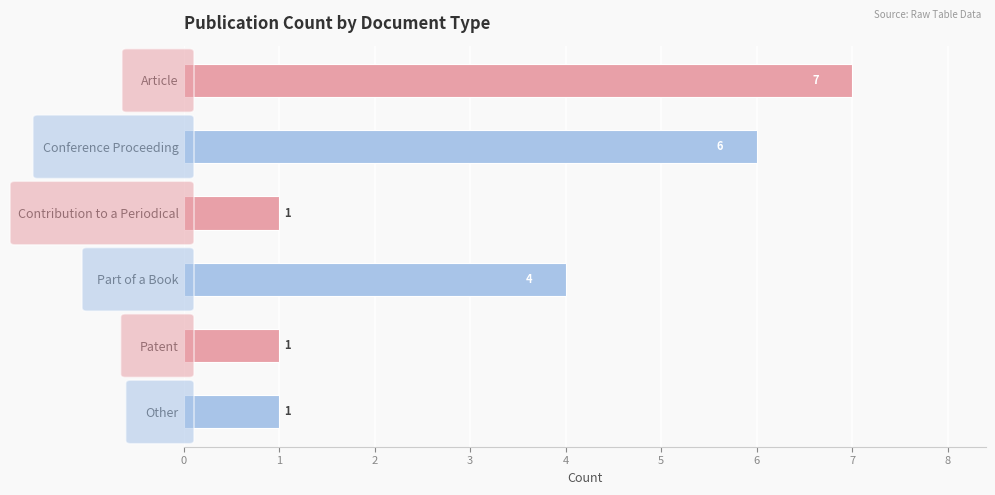

Which label corresponds to the largest value in the chart?

Article